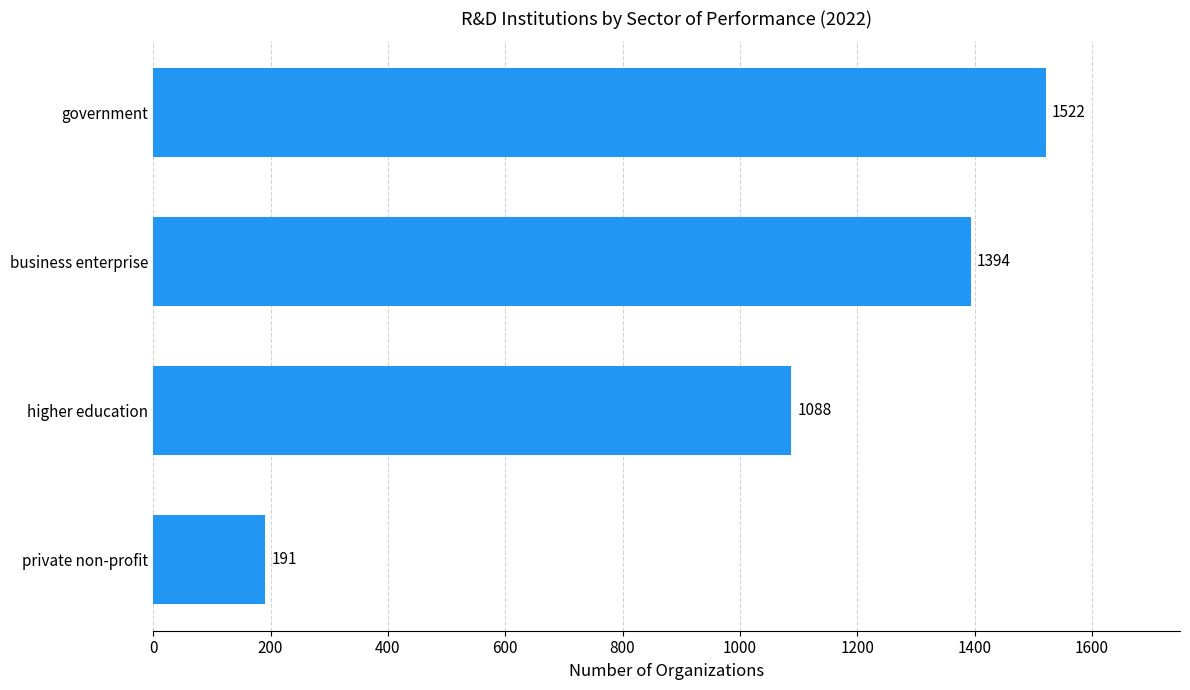

Rank the categories by value from highest to lowest.

government, business enterprise, higher education, private non-profit